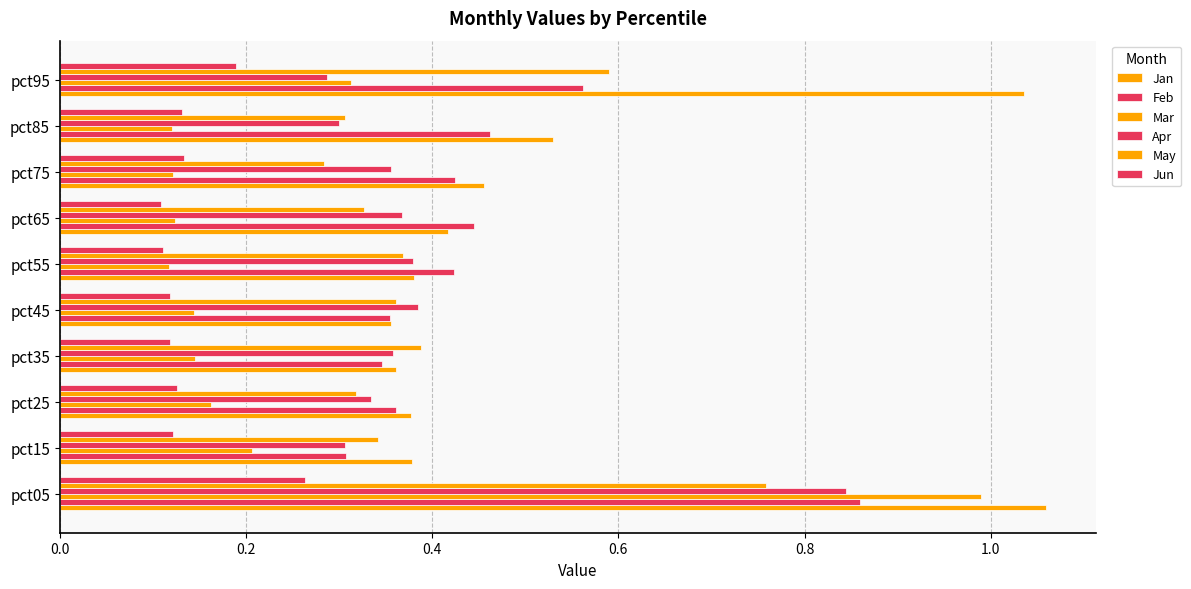

How many distinct data groups are displayed?

6